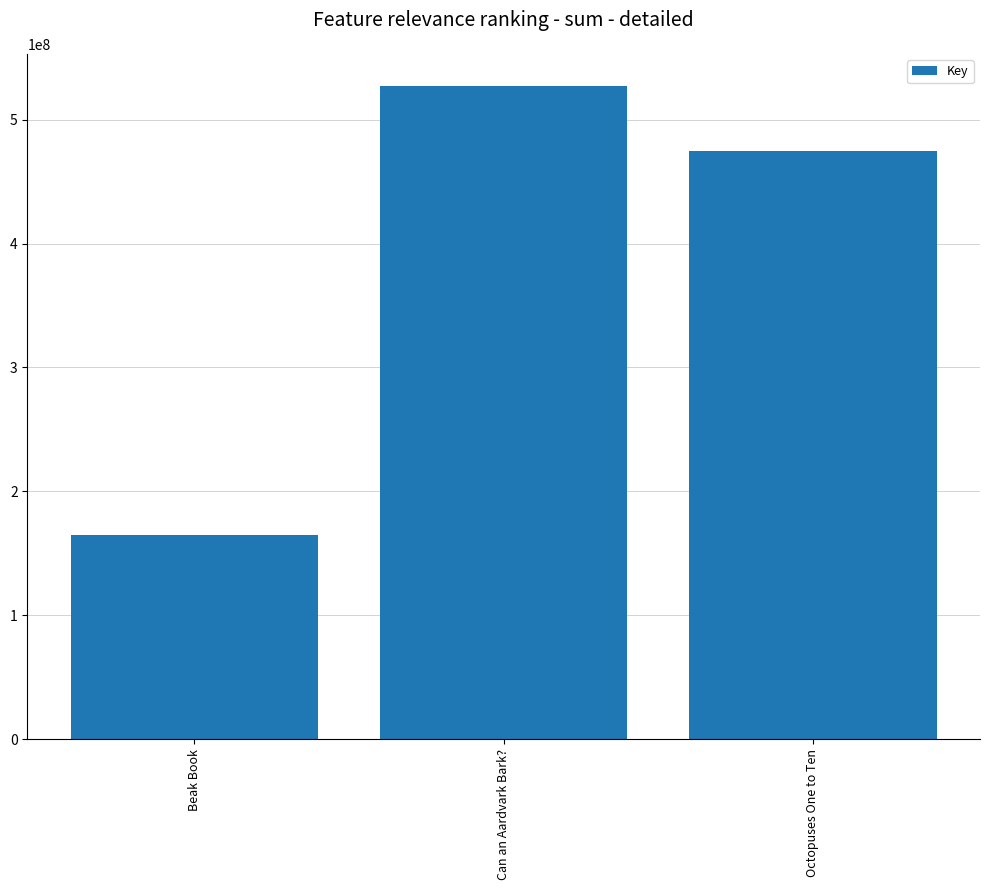

Which has a higher value, Can an Aardvark Bark? or Octopuses One to Ten?

Can an Aardvark Bark?